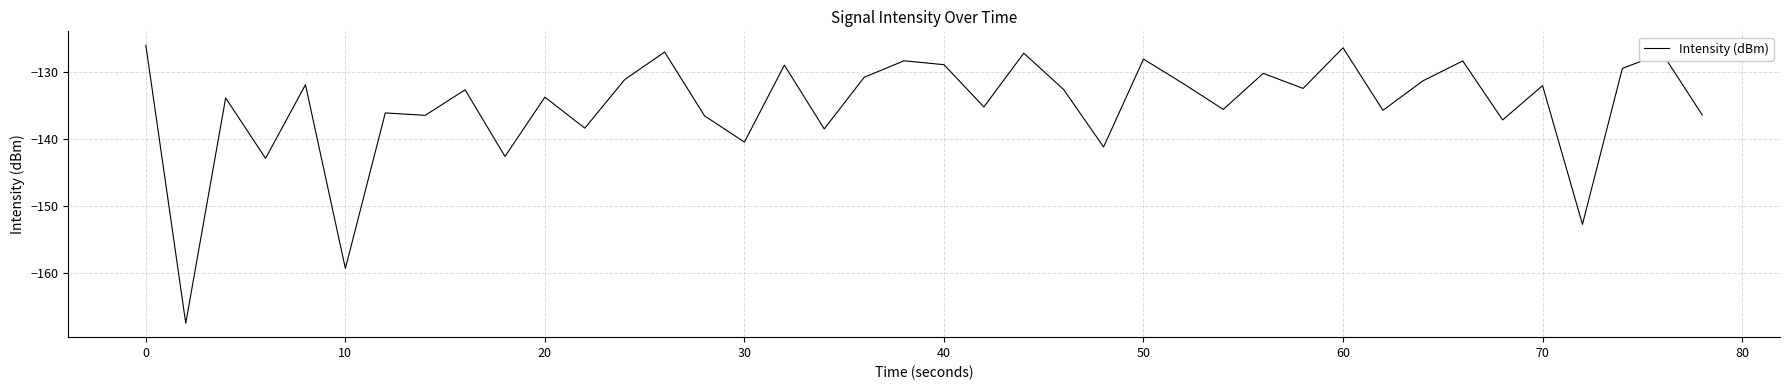

How many lines are shown in the chart?

1